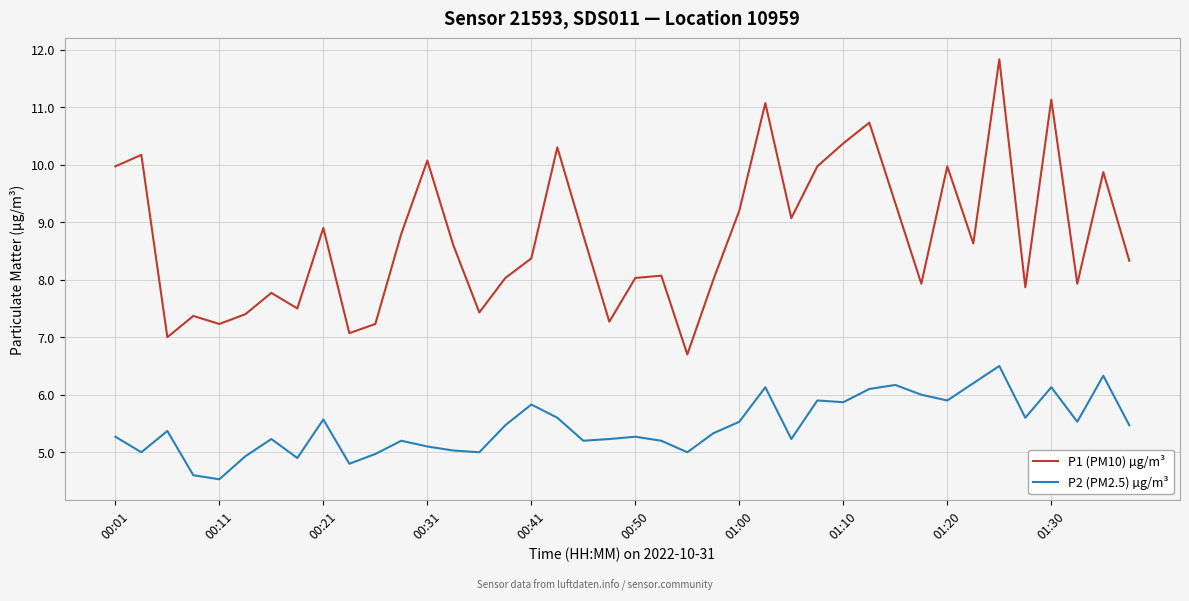

True or false: P1 (PM10) µg/m³ and P2 (PM2.5) µg/m³ cross at least once.

False